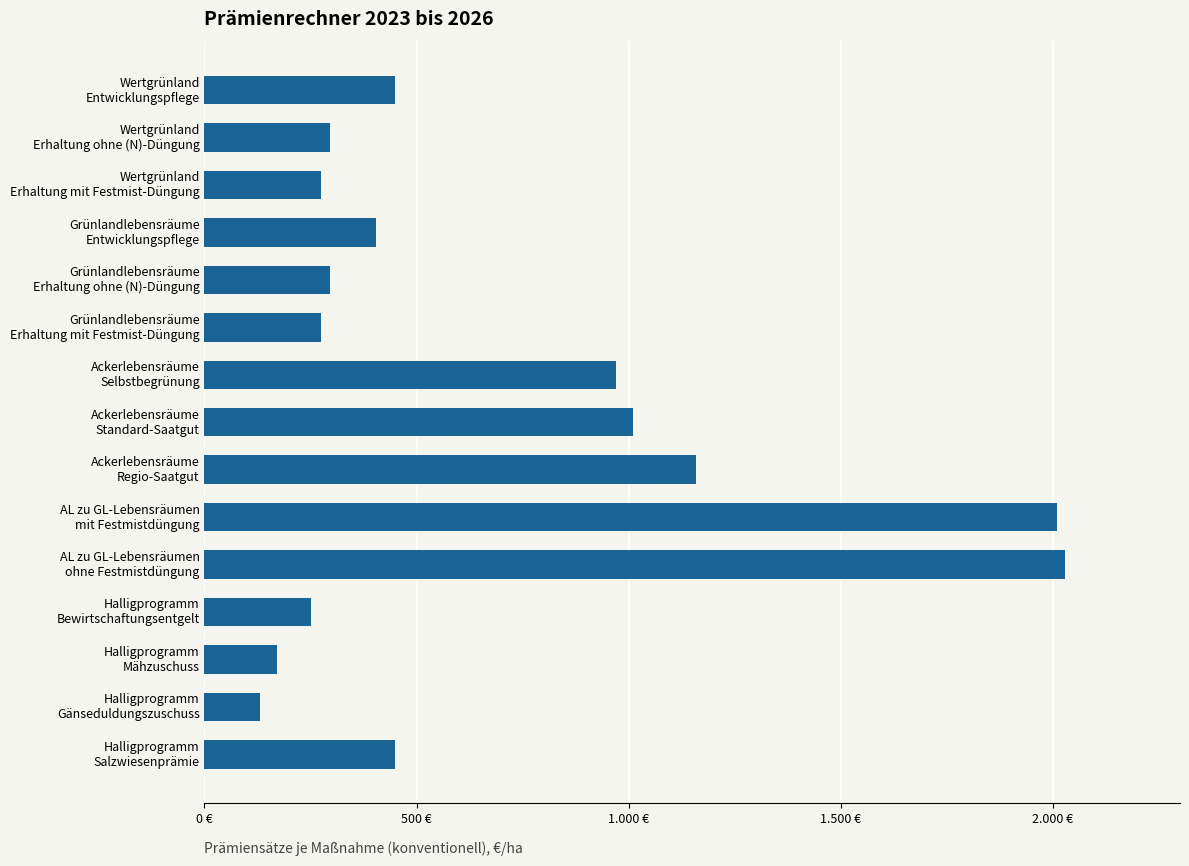

Does the chart contain any negative values?

No